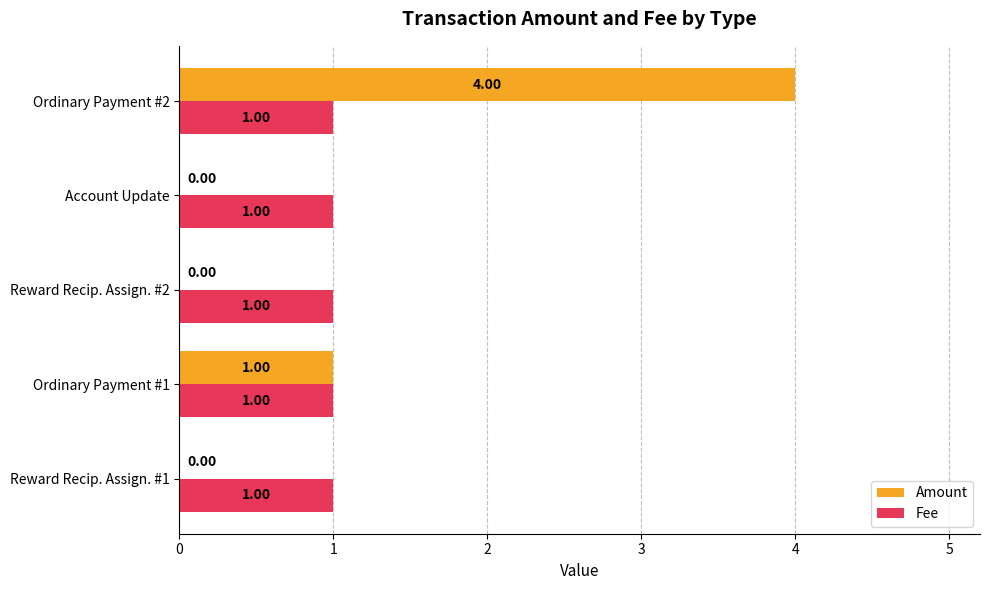

Is the value of Amount at Ordinary Payment #2 greater than the value of Fee at Account Update?

Yes